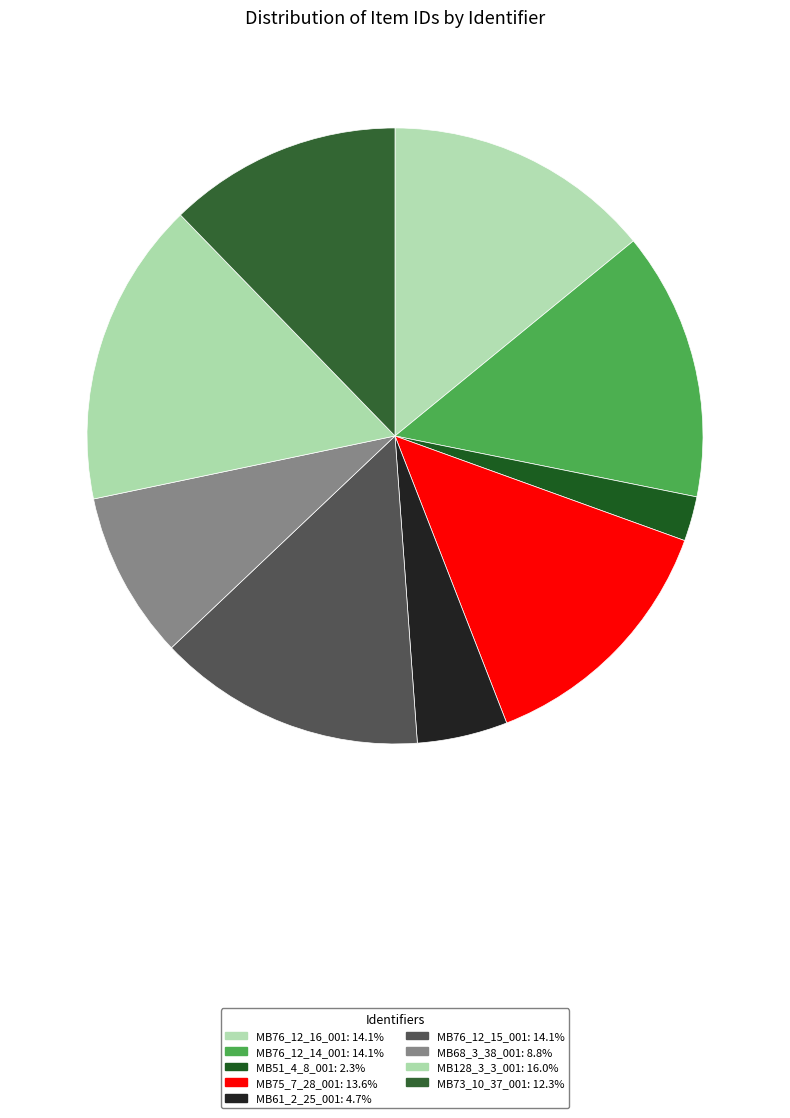

Is MB128_3_3_001 the majority of the pie?

No